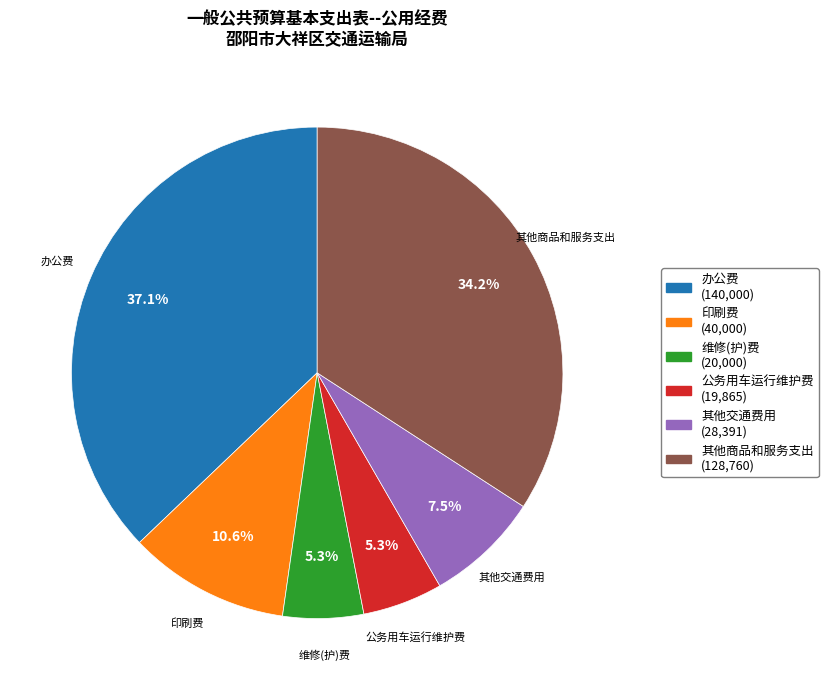

To the nearest percent, what is the difference between the 其他商品和服务支出 and 公务用车运行维护费 slice percentages?

29%